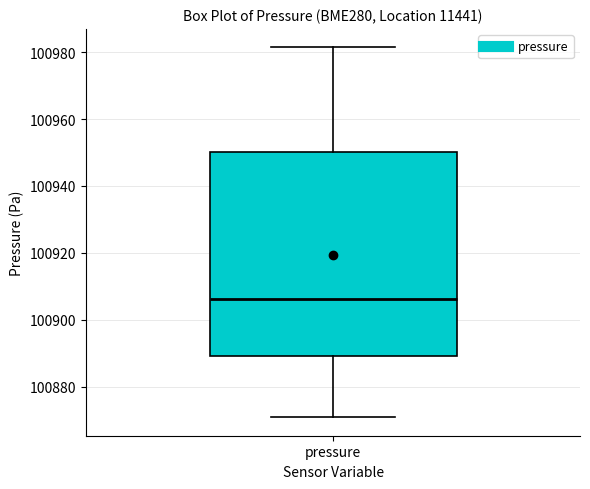

Where does the lower whisker of the box for pressure end on the y-axis? The values are not printed on the chart, so give them approximately, as read against the axis.

100870